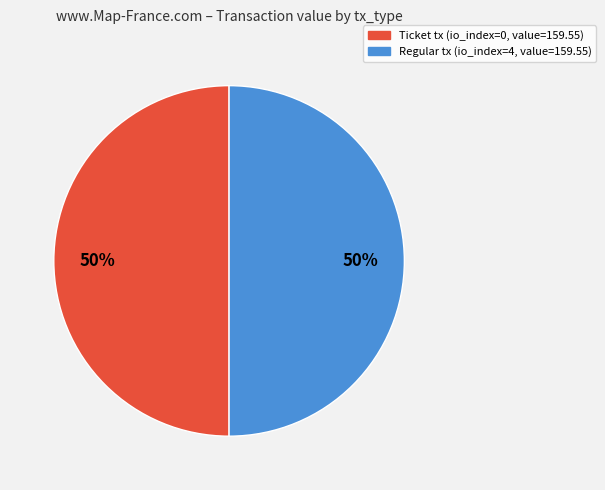

How many slices are in this pie chart?

2